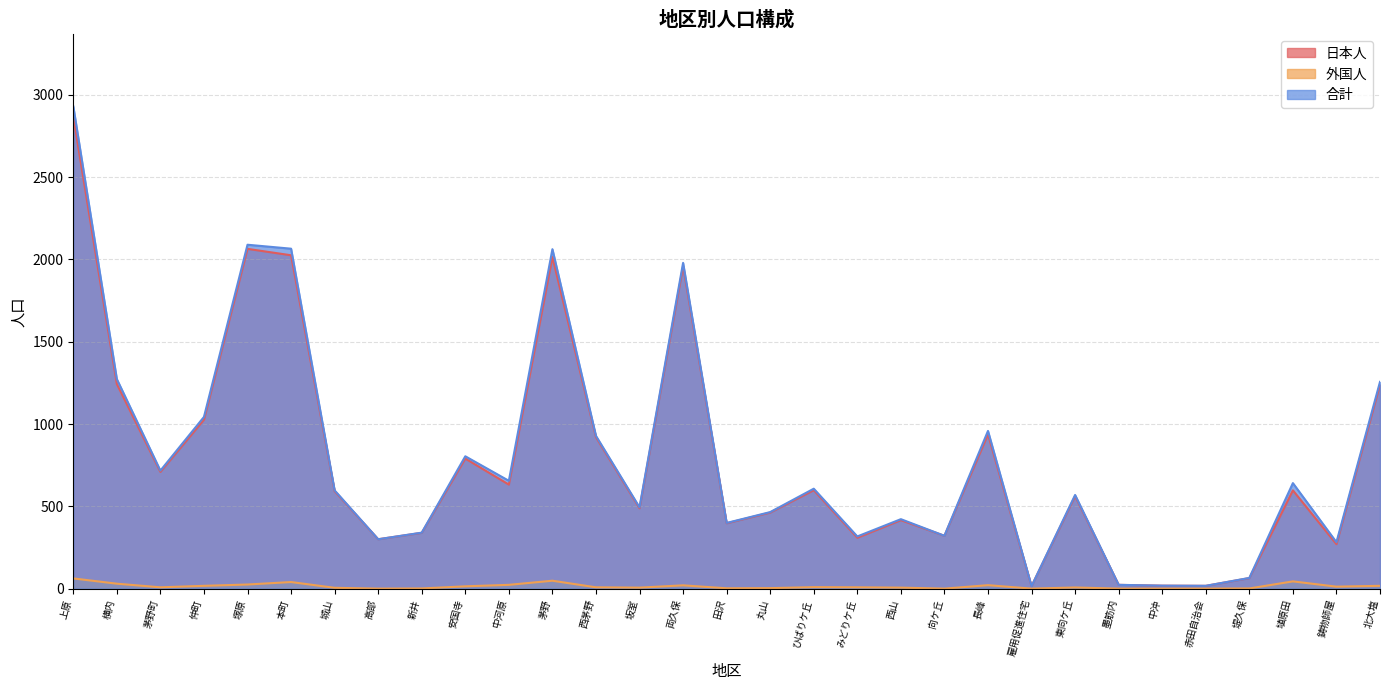

True or false: 日本人 and 外国人 cross at least once.

False